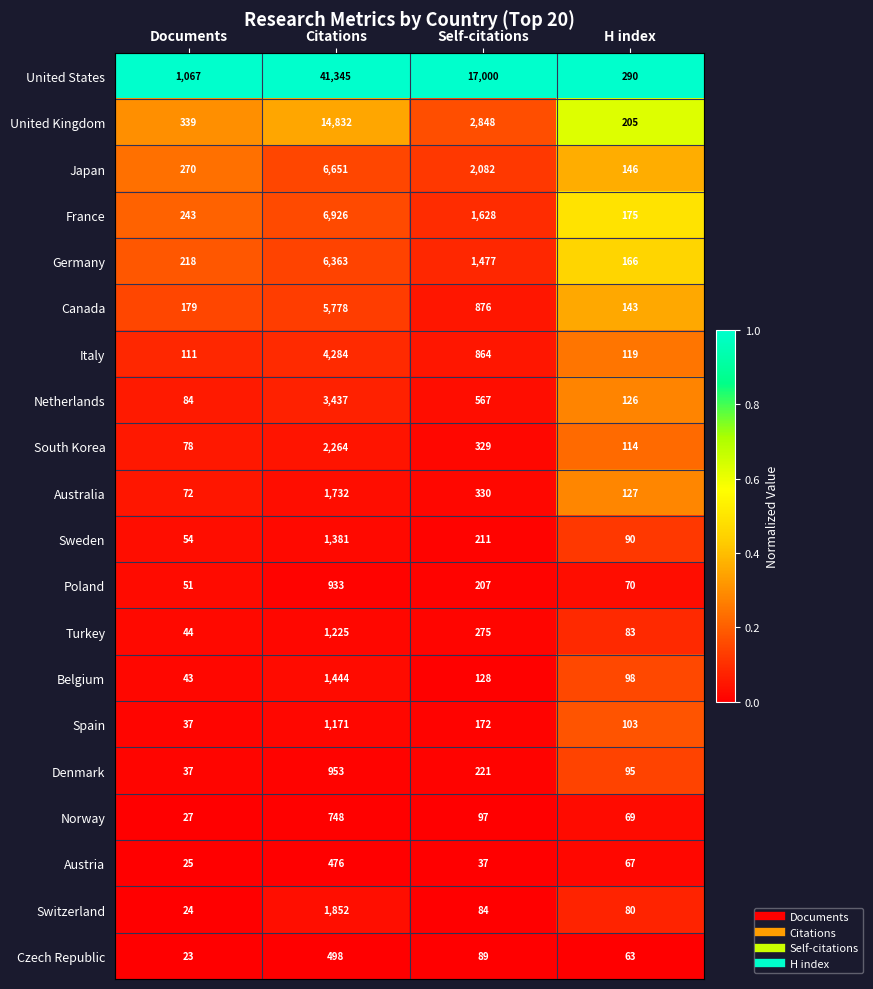

What is the difference between the maximum and minimum values in the Norway series?

721